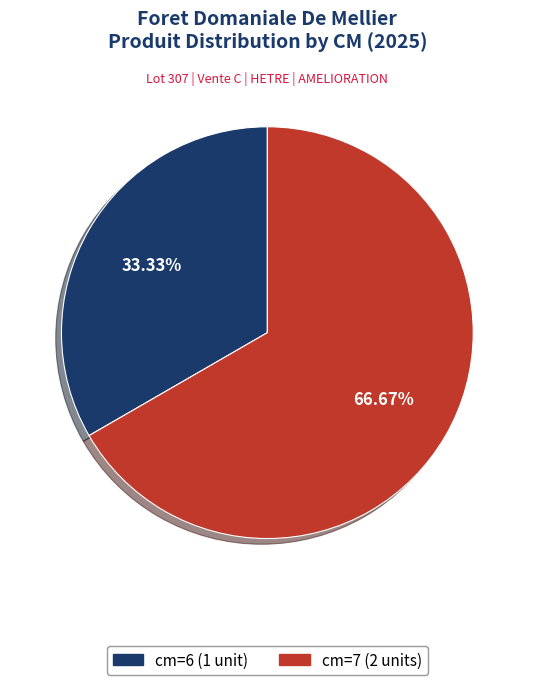

Approximately how many times larger is the value at cm=6 compared to cm=7?

0.5